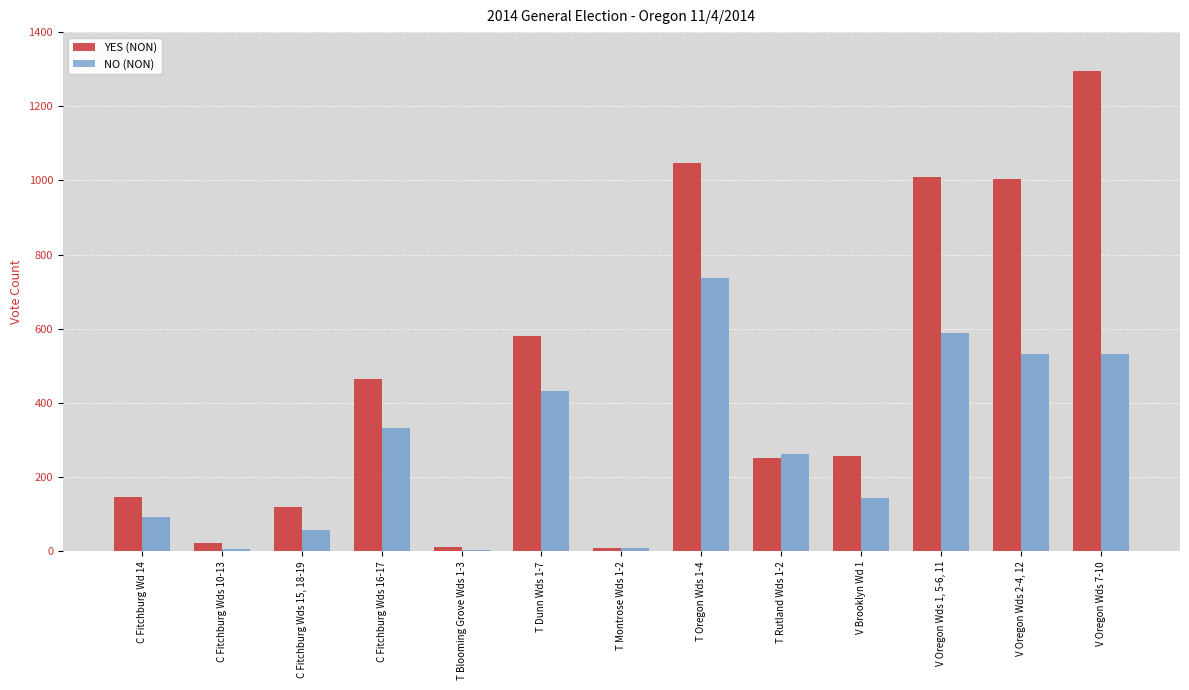

What is the minimum value for YES (NON)?

8